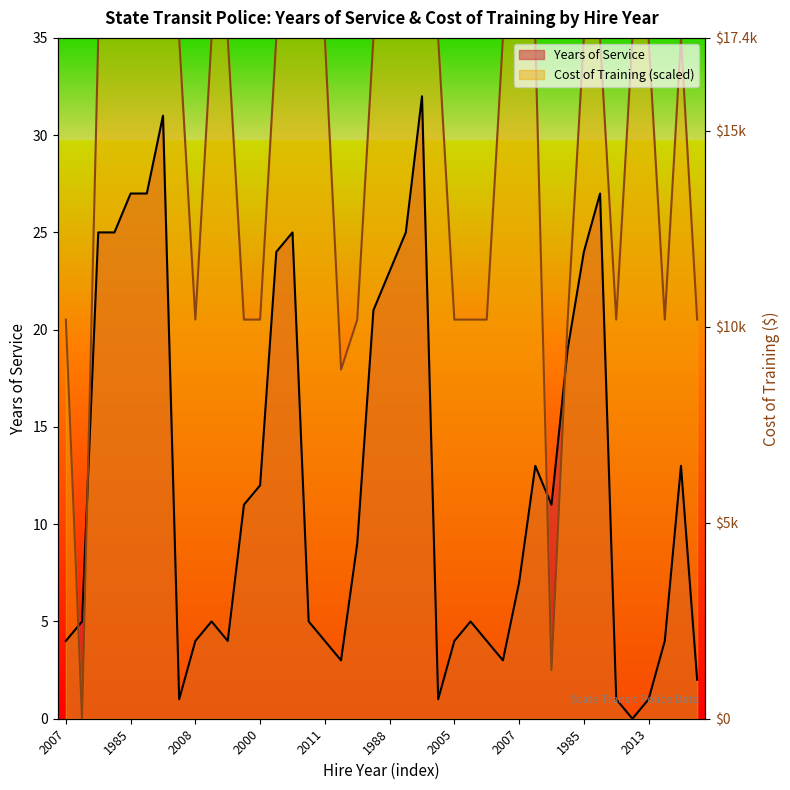

Which category has the highest value in the Cost of Training (scaled) series?

2008